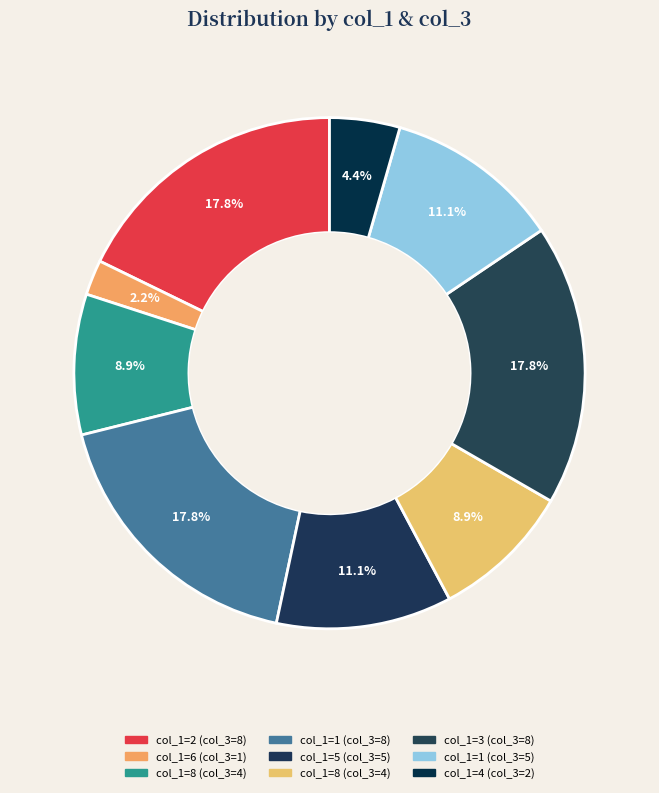

Which slice is the smallest?

1